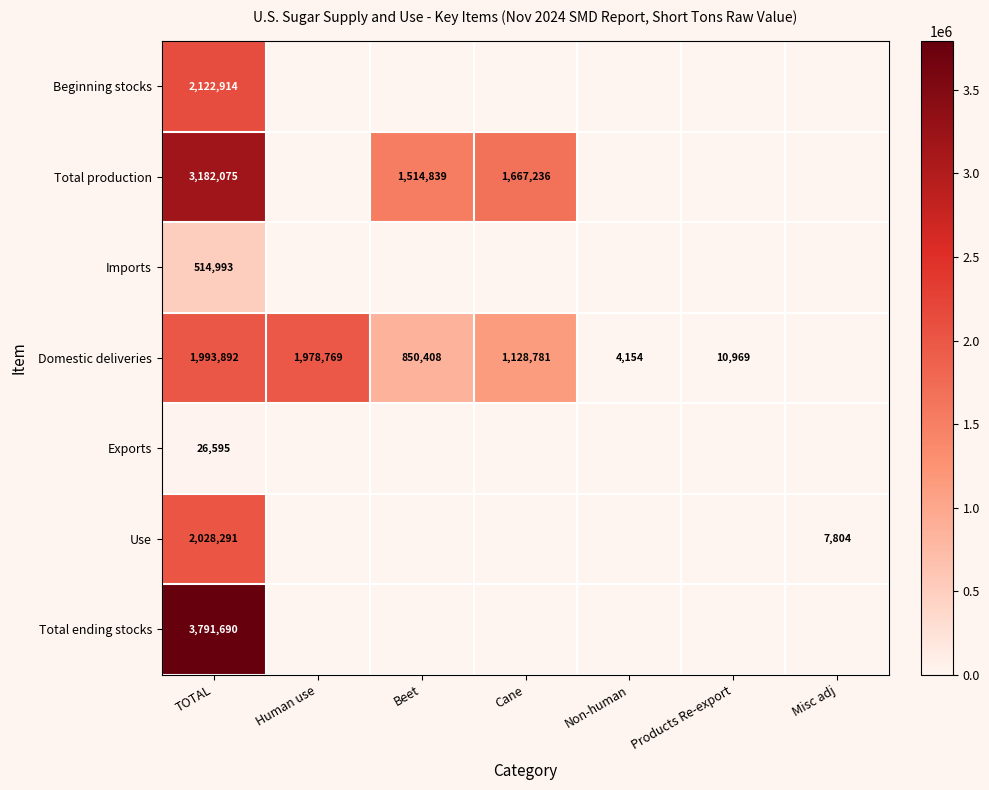

At TOTAL, list the series in order from largest to smallest.

Total ending stocks, Total production, Beginning stocks, Use, Domestic deliveries, Imports, Exports